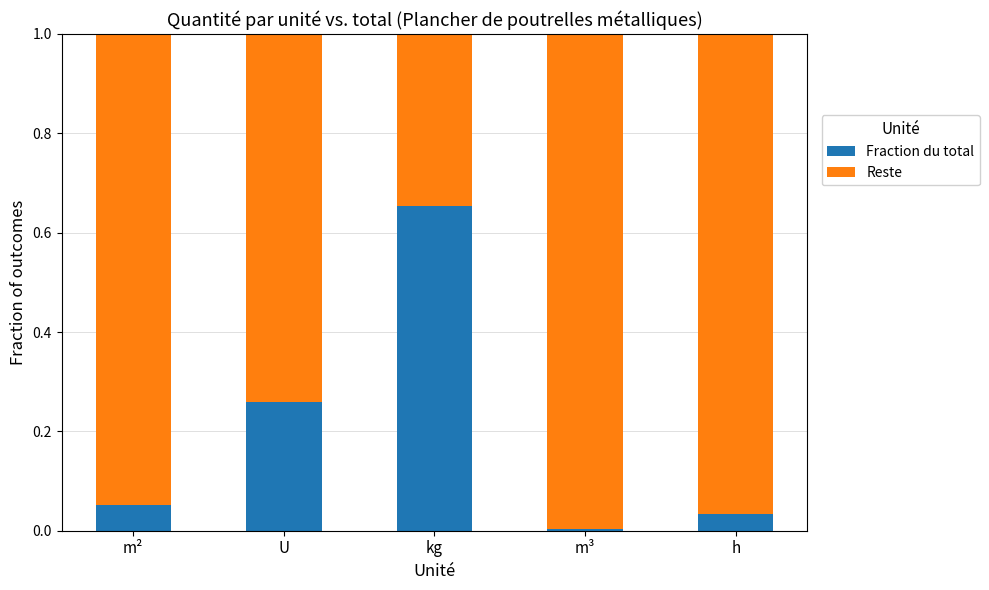

List the labels in order of Fraction du total value, largest first.

kg, U, m², h, m³